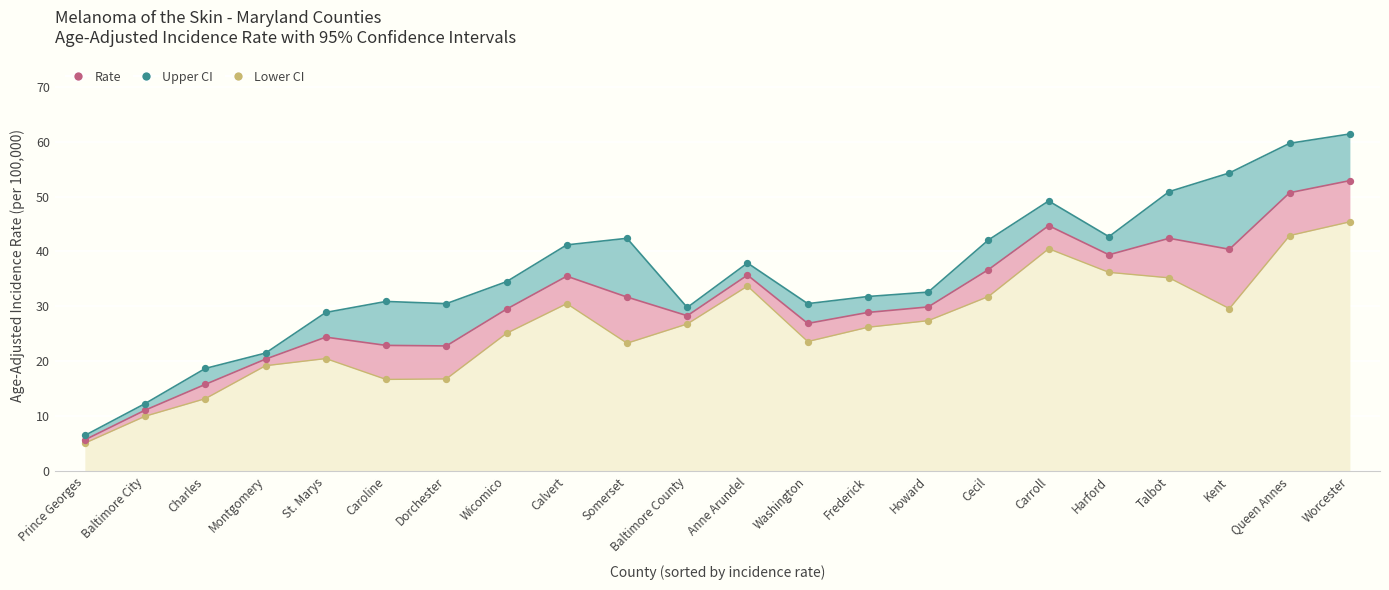

Which series reaches the minimum Y coordinate?

Lower CI